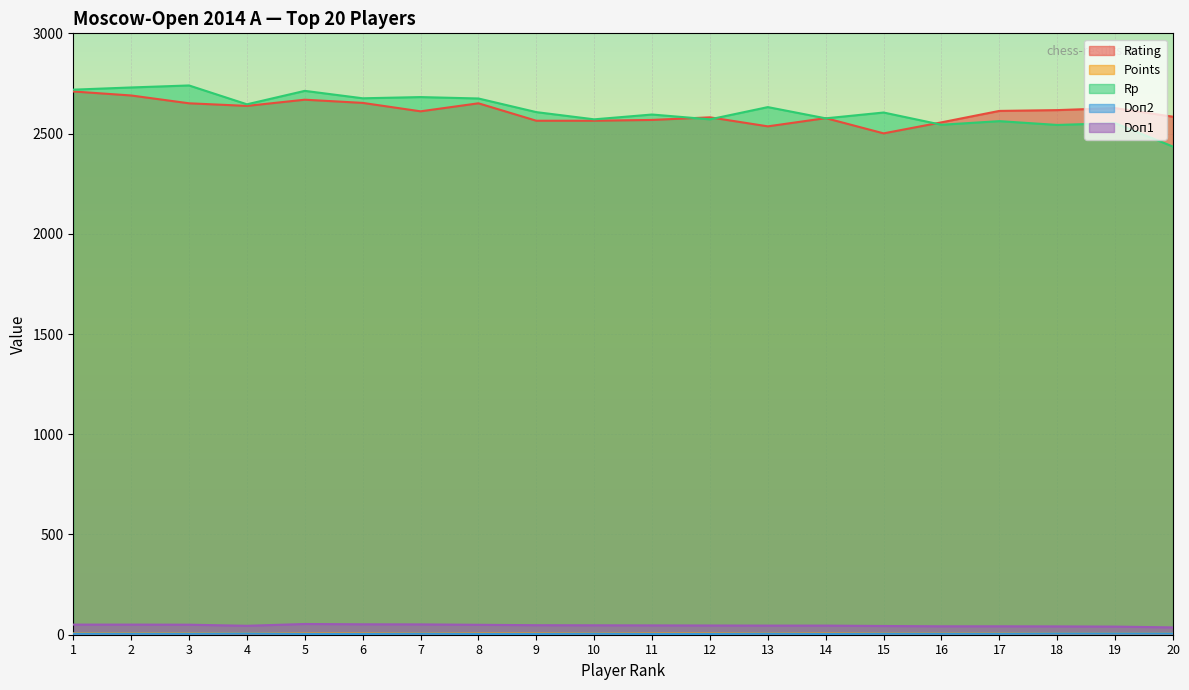

What is the spread (max minus min) of values at 11?

2591.0